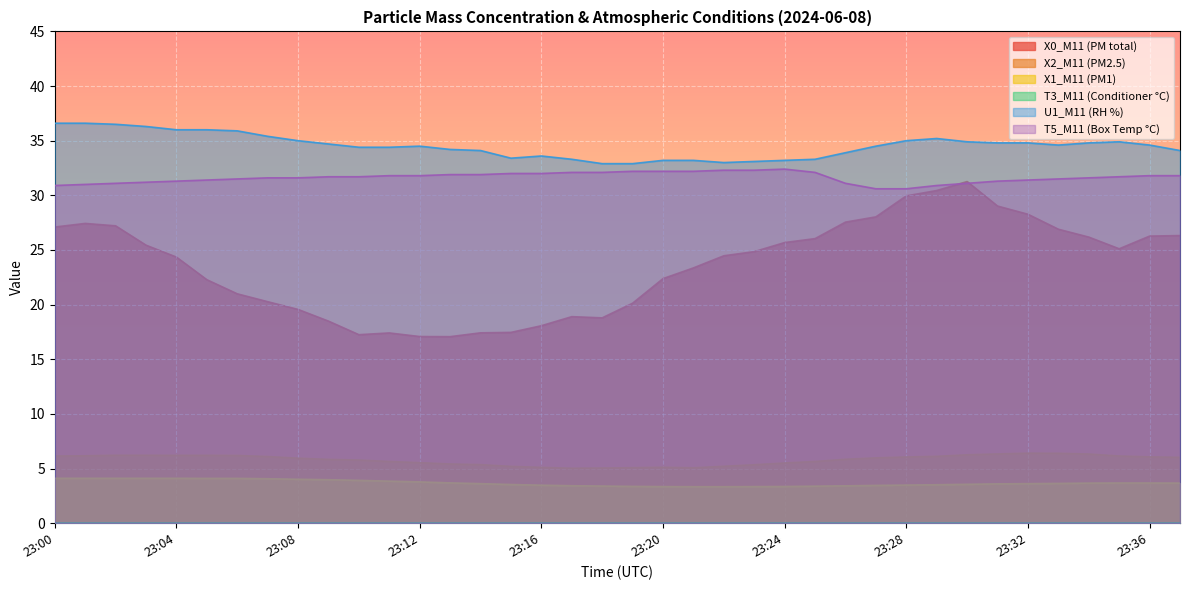

The value of X2_M11 (PM2.5) at 23:32 is 9.7. True or false?

False